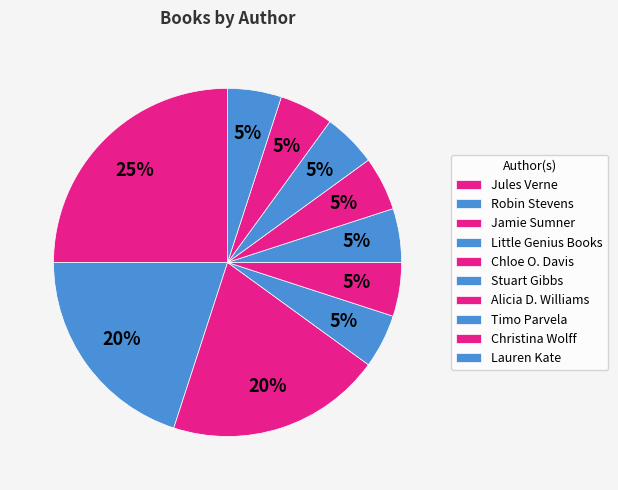

True or false: Jules Verne accounts for 12% of the total.

False